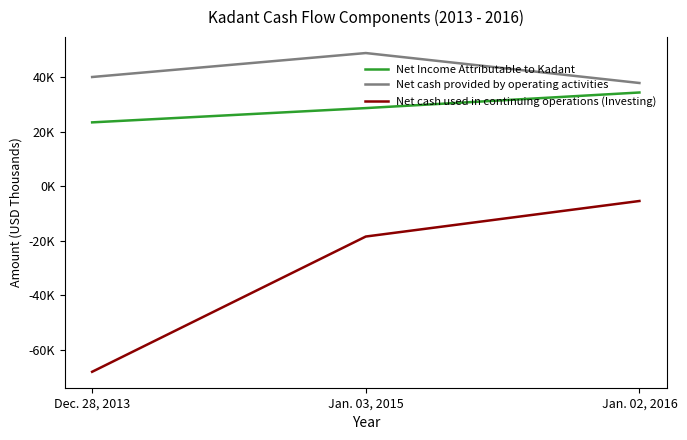

Reading left to right, list all the values displayed in this chart.

Net Income Attributable to Kadant: 23419	28659	34389
Net cash provided by operating activities: 40076	48872	37873
Net cash used in continuing operations (Investing): -68156	-18497	-5449